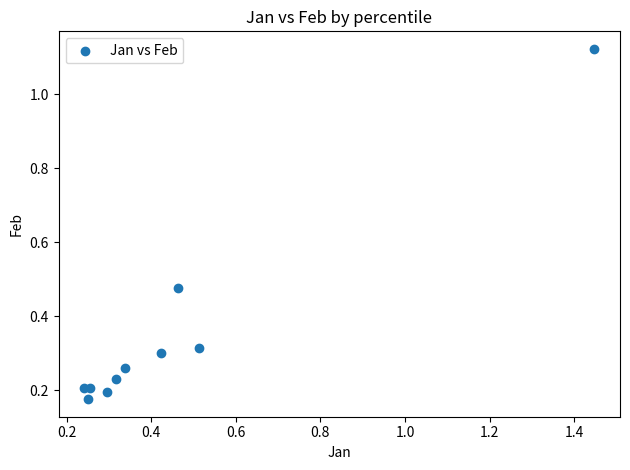

What is the range of Y values (max minus min)?

0.9